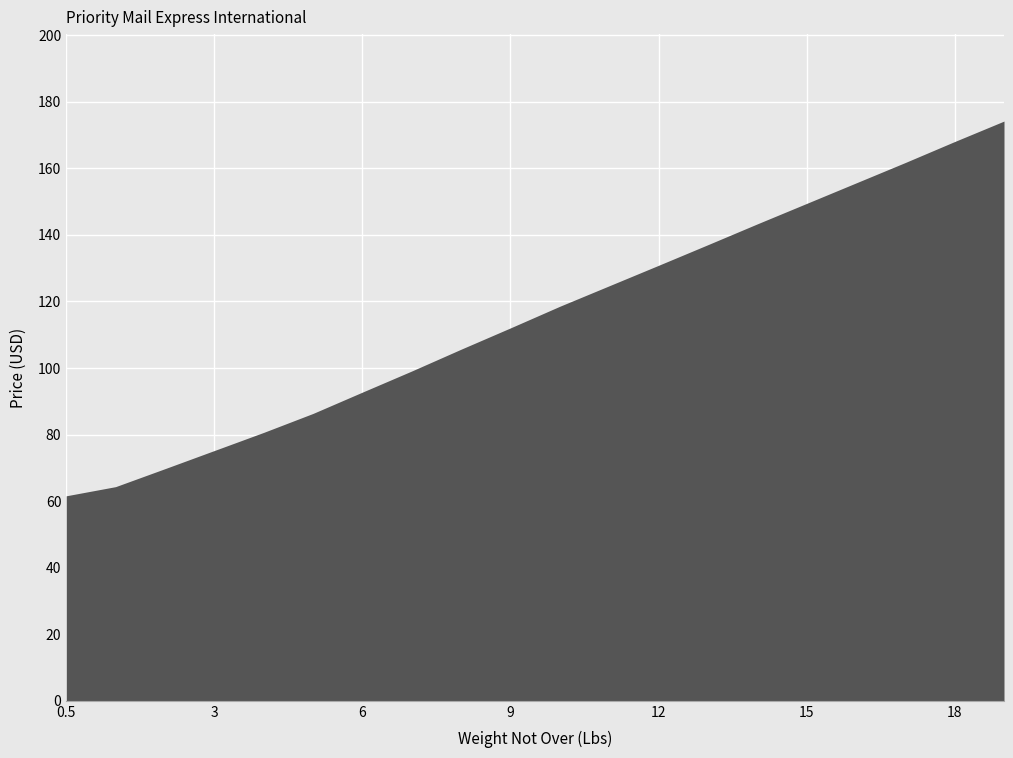

What is the minimum value shown in the chart?

61.6